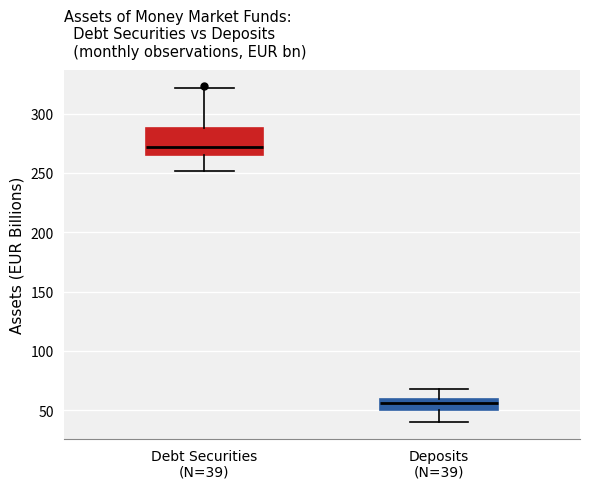

Which box's median line is the highest?

Debt Securities (N=39)